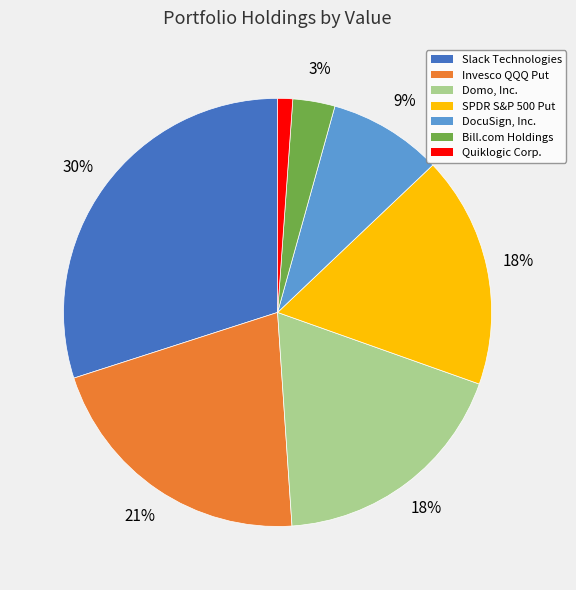

Does any single category account for the majority?

No